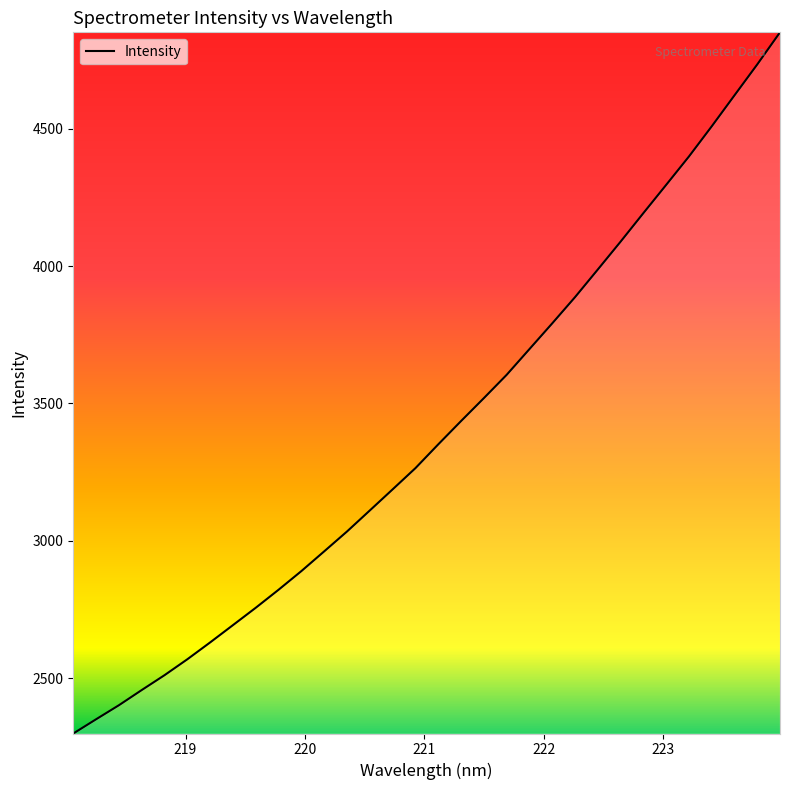

What is the difference between the maximum and minimum values?

2551.4